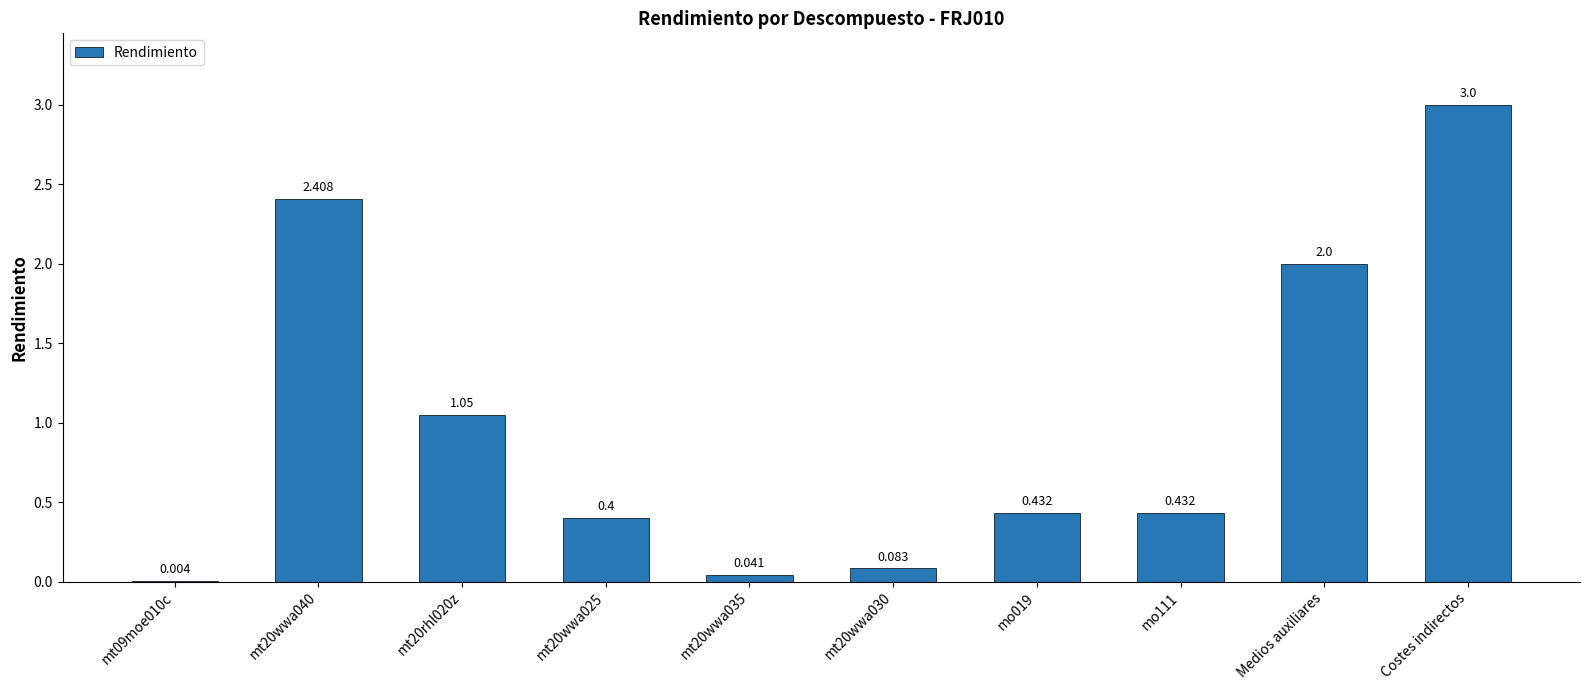

Which category has the highest value across all series?

Costes indirectos